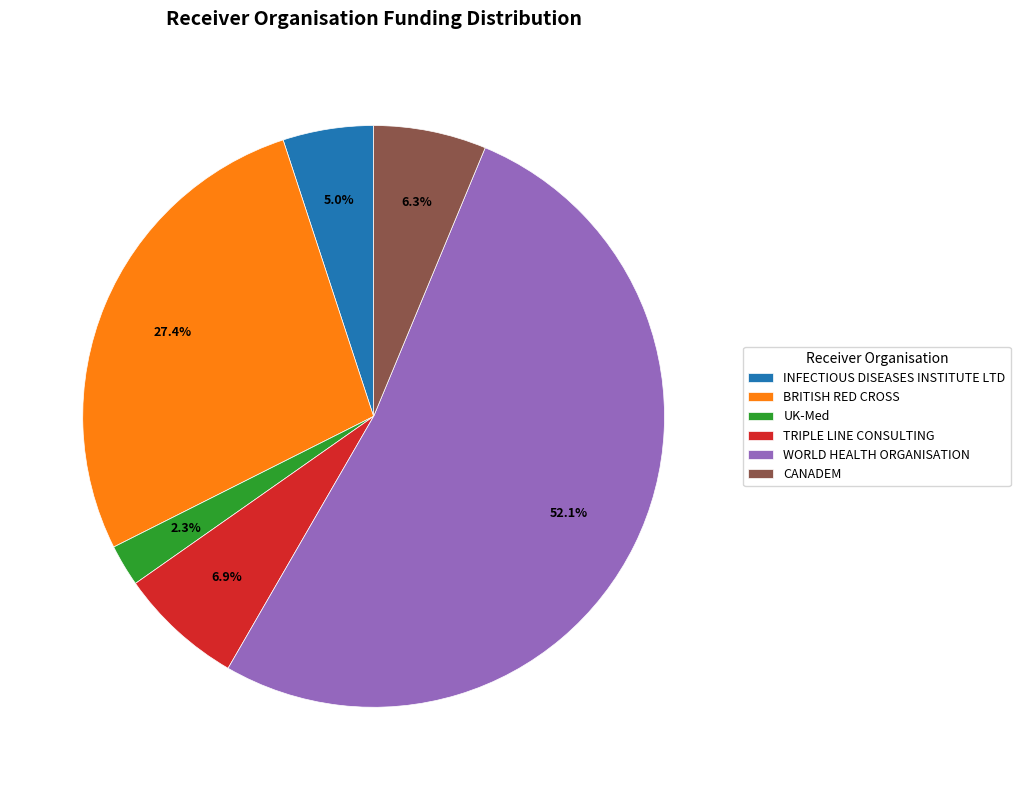

How many segments does this pie chart have?

6